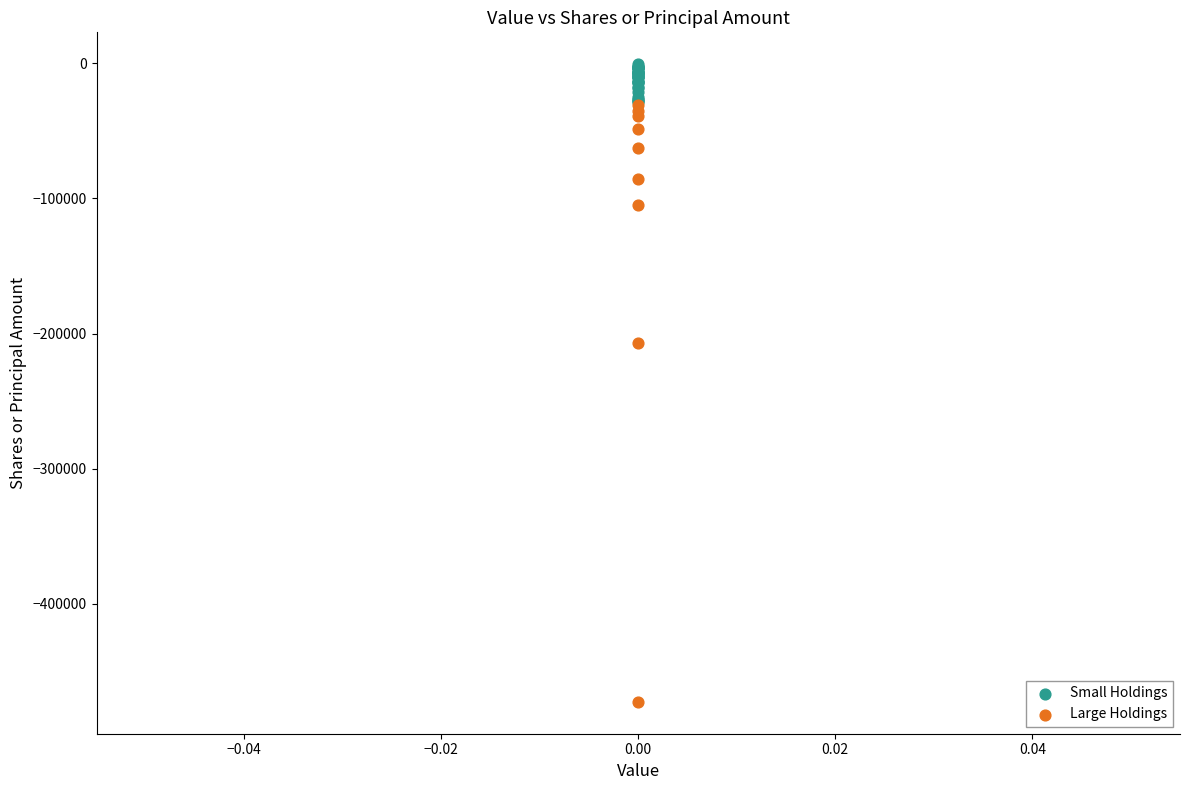

Which series reaches the maximum Y coordinate?

Small Holdings